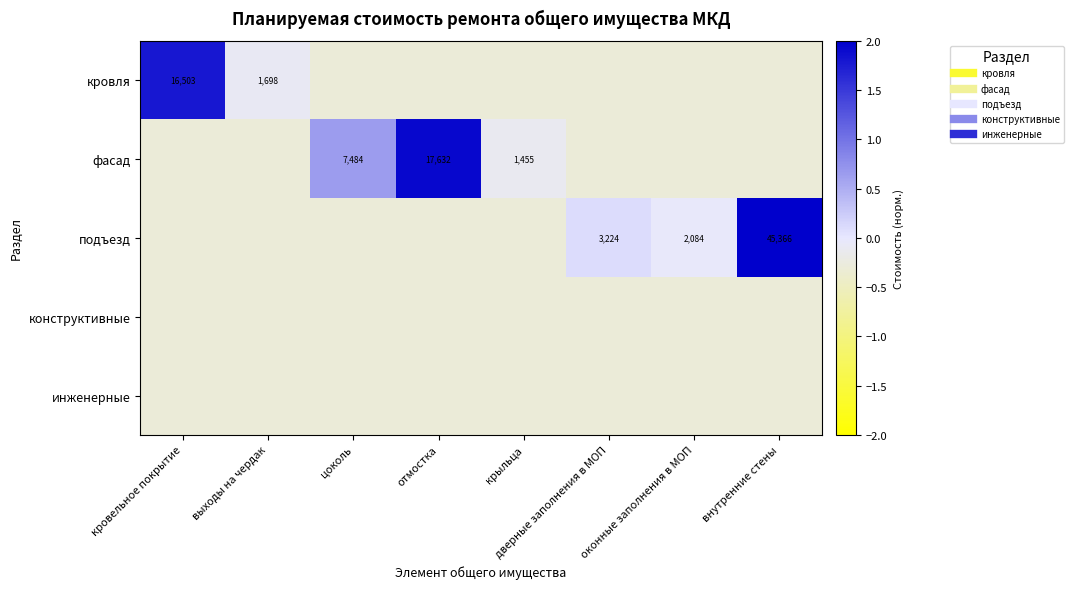

Is it true that конструктивные equals -0.5 at дверные заполнения в МОП?

False